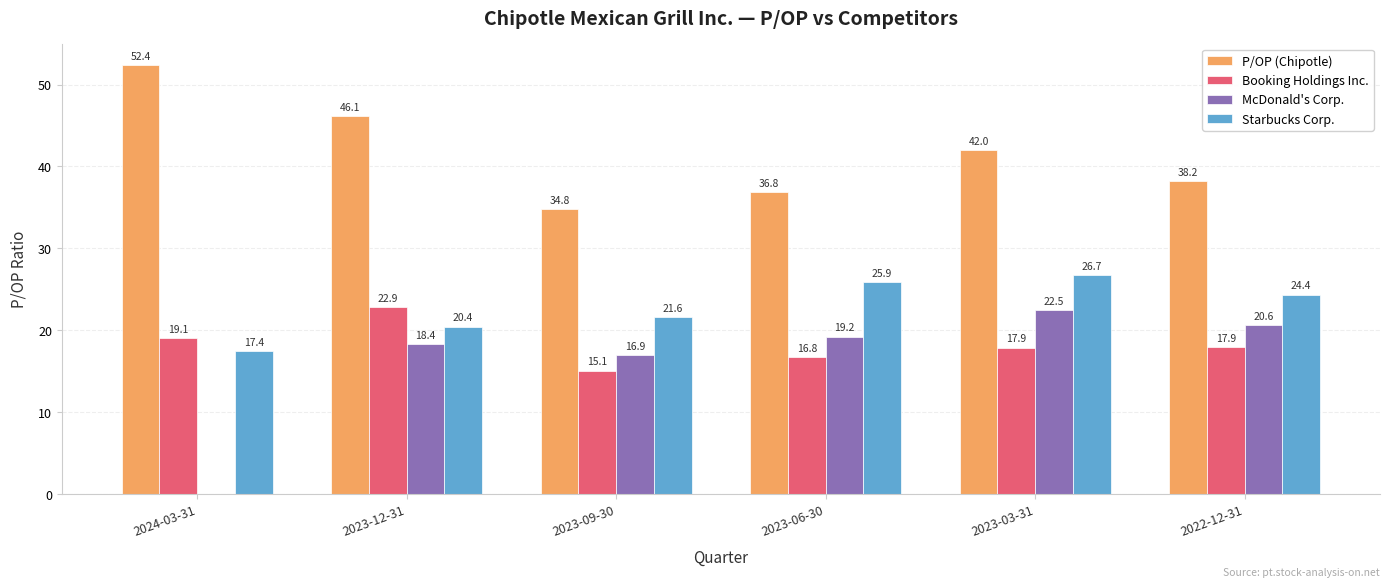

At which label is P/OP (Chipotle) closest to 43?

2023-03-31